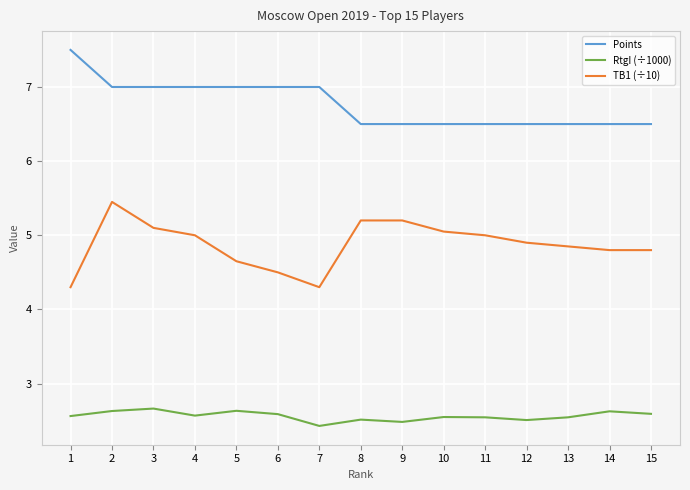

The value of TB1 (÷10) at 12 is 2.1. True or false?

False